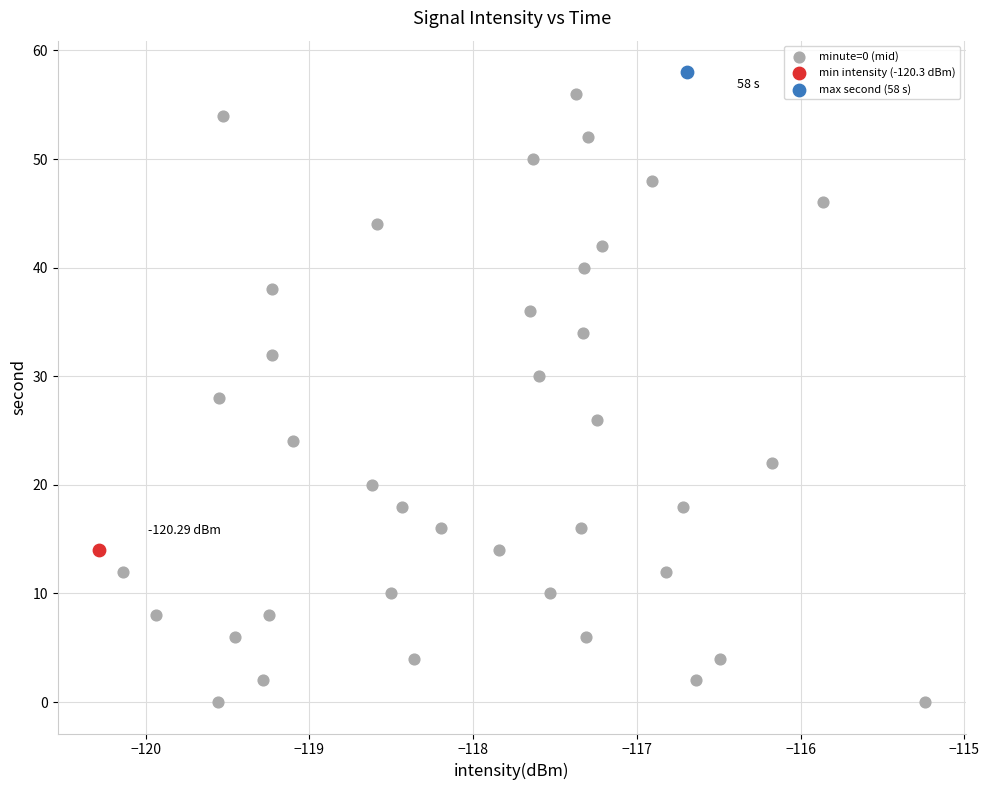

What are all the series names shown in the legend?

minute=0 (mid), min intensity (-120.3 dBm), max second (58 s)